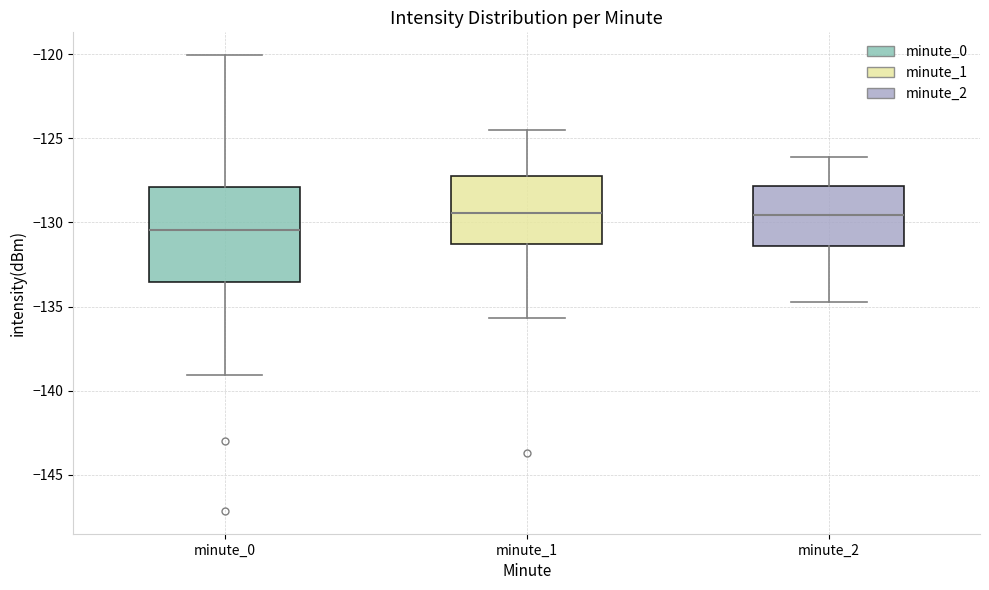

Reading left to right, transcribe this box plot: for each box, give where its median line is, the range the box spans, and where its two whiskers end, as read against the y-axis. The values are not printed on the chart, so give them approximately, as read against the axis.

minute_0: median -130.5, box -133.5 to -128.0, whiskers -139.0 to -120.0
minute_1: median -129.5, box -131.5 to -127.0, whiskers -135.5 to -124.5
minute_2: median -129.5, box -131.5 to -128.0, whiskers -134.5 to -126.0